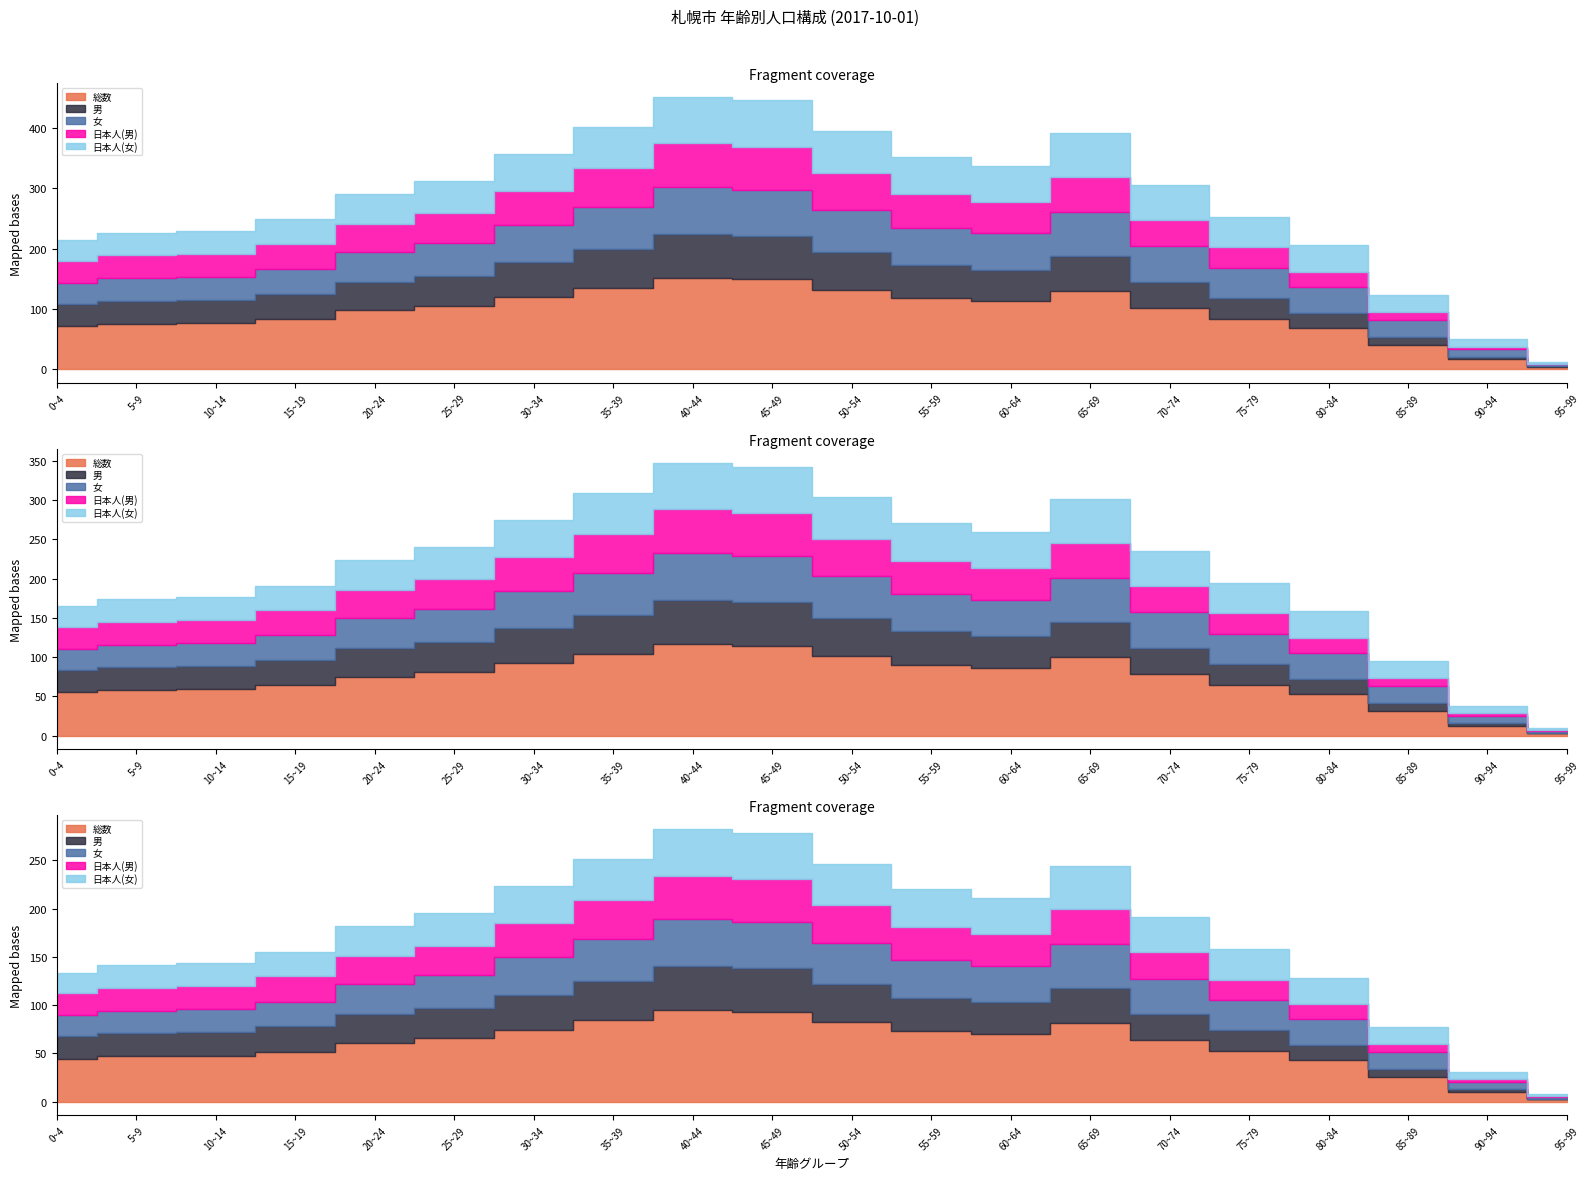

True or false: 男 has a value of 43498 at 70~74.

True